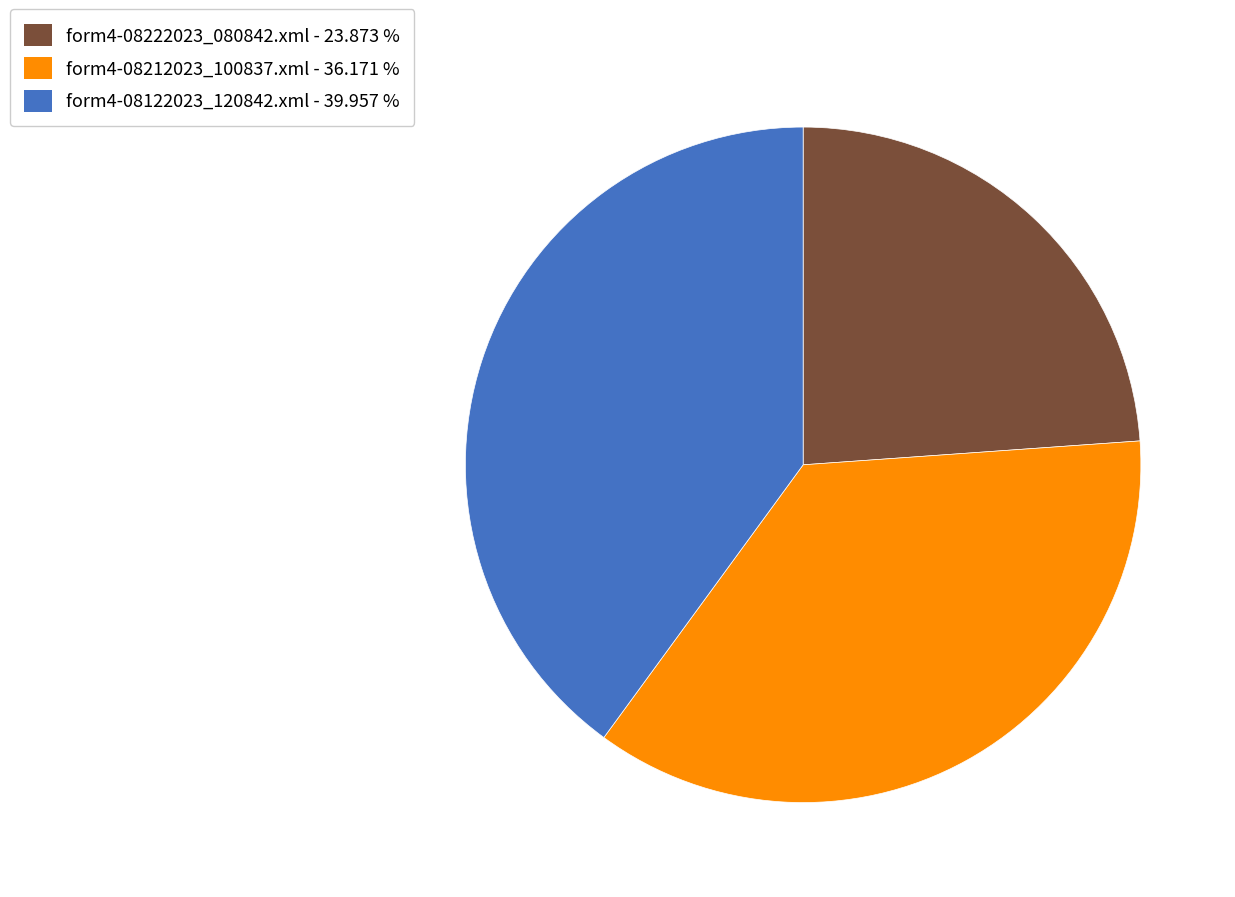

True or false: form4-08212023_100837.xml accounts for 36% of the total.

True